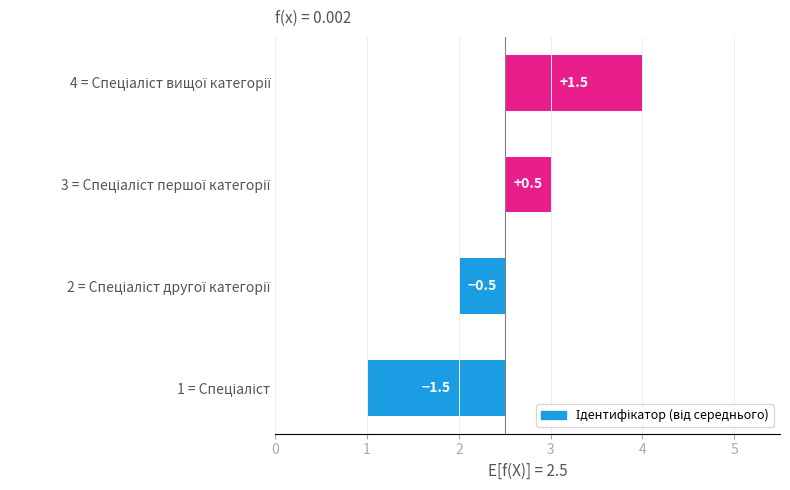

At which label is the value closest to 0?

2 = Спеціаліст другої категорії